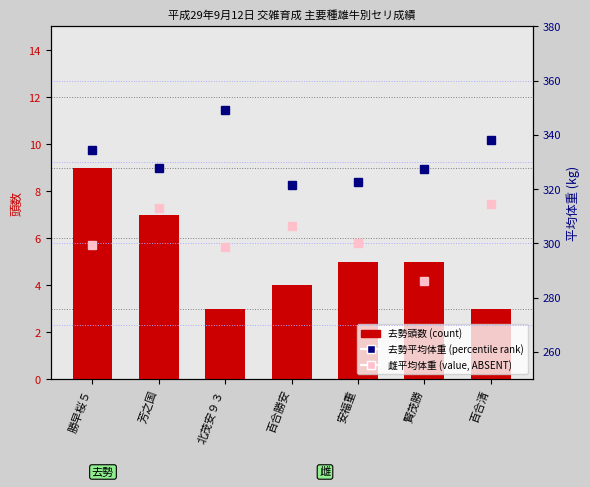

Reading left to right, transcribe all the data shown in this chart.

去勢頭数 (count): 勝早桜５=9.0	芳之国=7.0	北茂安９３=3.0	百合勝安=4.0	安福重=5.0	賢茂勝=5.0	百合清=3.0
去勢平均体重 (percentile rank within sample): 勝早桜５=334.3	芳之国=328.0	北茂安９３=349.3	百合勝安=321.5	安福重=322.6	賢茂勝=327.6	百合清=338.0
雌平均体重 (value, Detection Call = ABSENT): 勝早桜５=299.3	芳之国=313.2	北茂安９３=298.8	百合勝安=306.3	安福重=300.0	賢茂勝=286.0	百合清=314.7